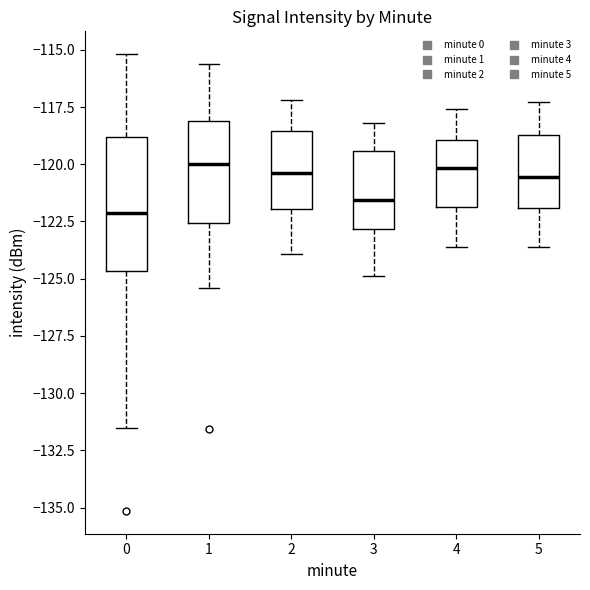

Comparing the boxes themselves (not the whiskers), which one is the tallest?

0